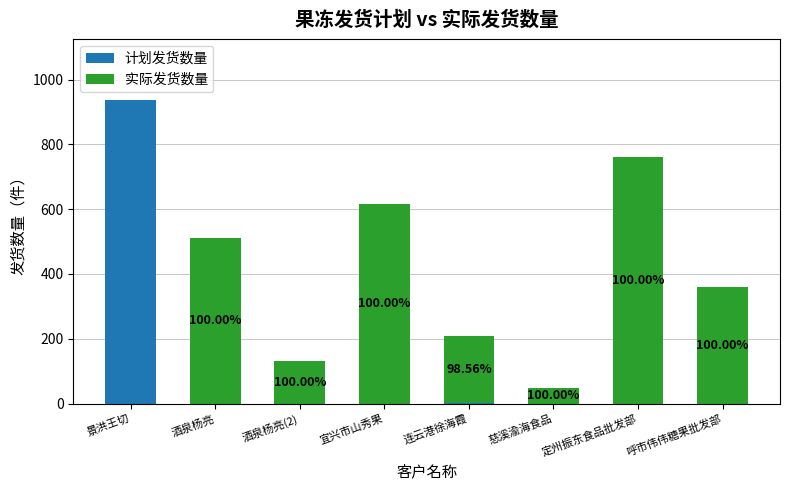

At which label does 计划发货数量 reach its peak?

景洪王切